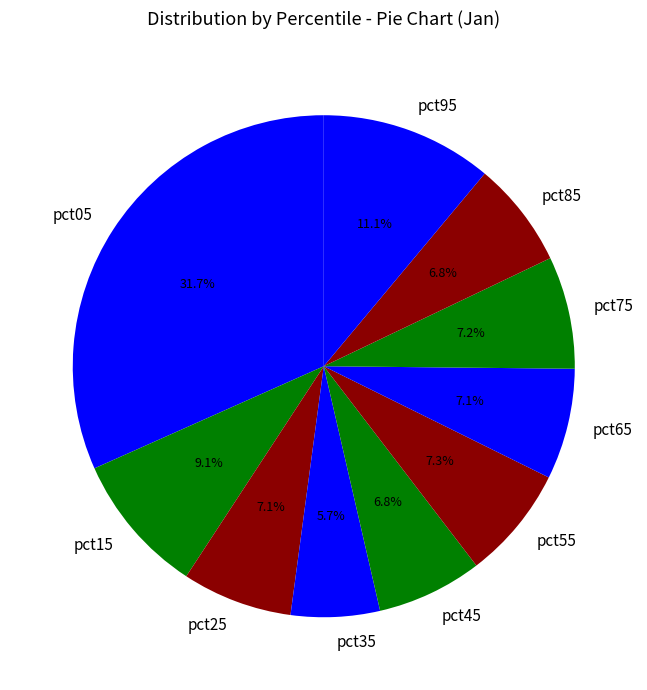

True or false: pct15 accounts for 4% of the total.

False